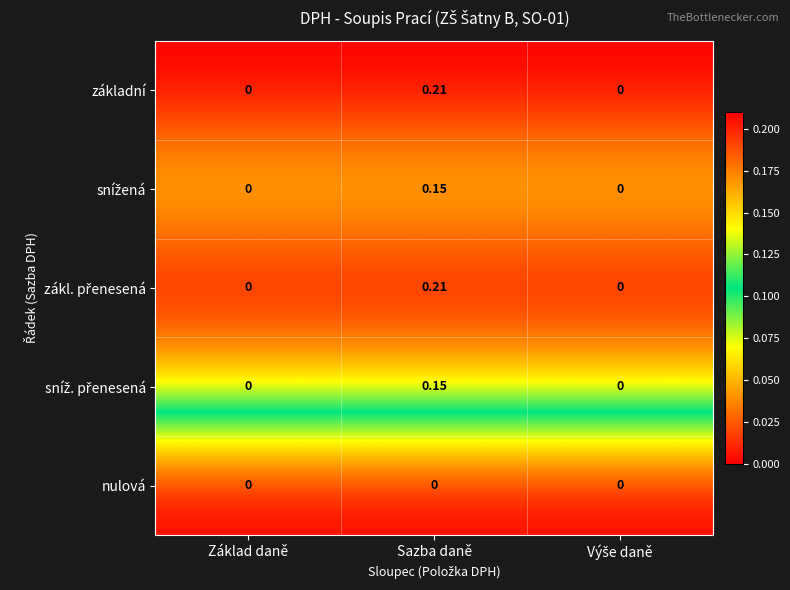

At which category is the sum across all series the highest?

Sazba daně